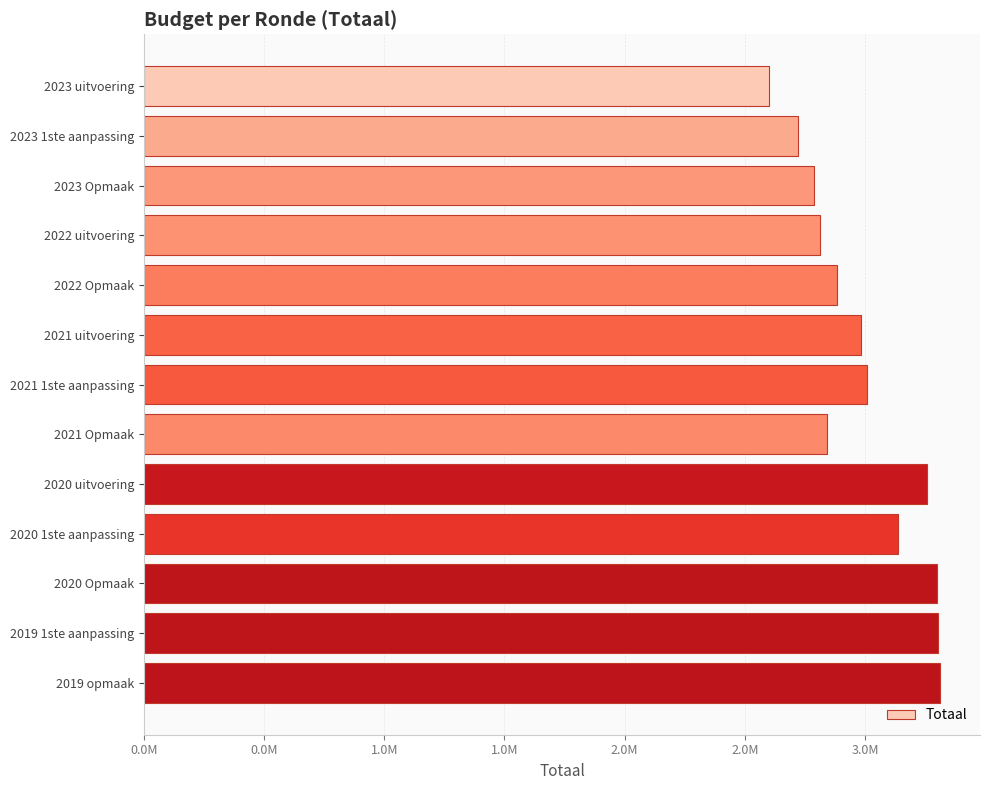

What is the difference between the maximum and second lowest values?

590186